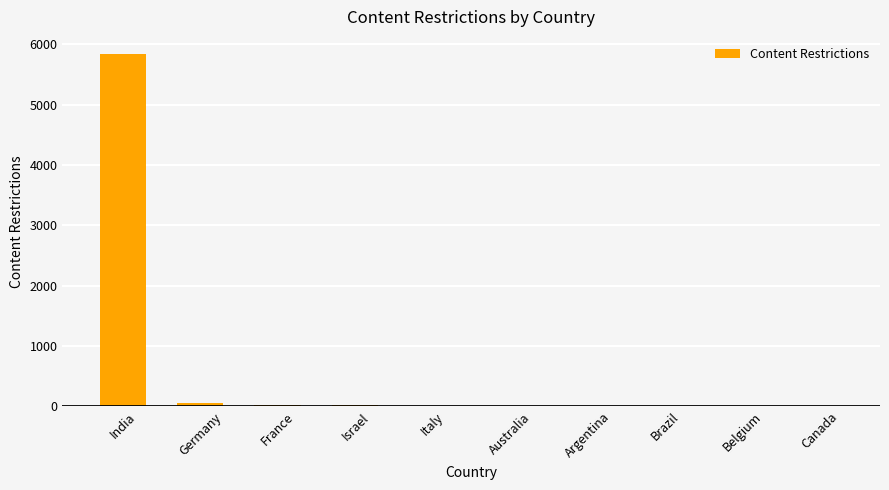

What is the sum of all values?

5929